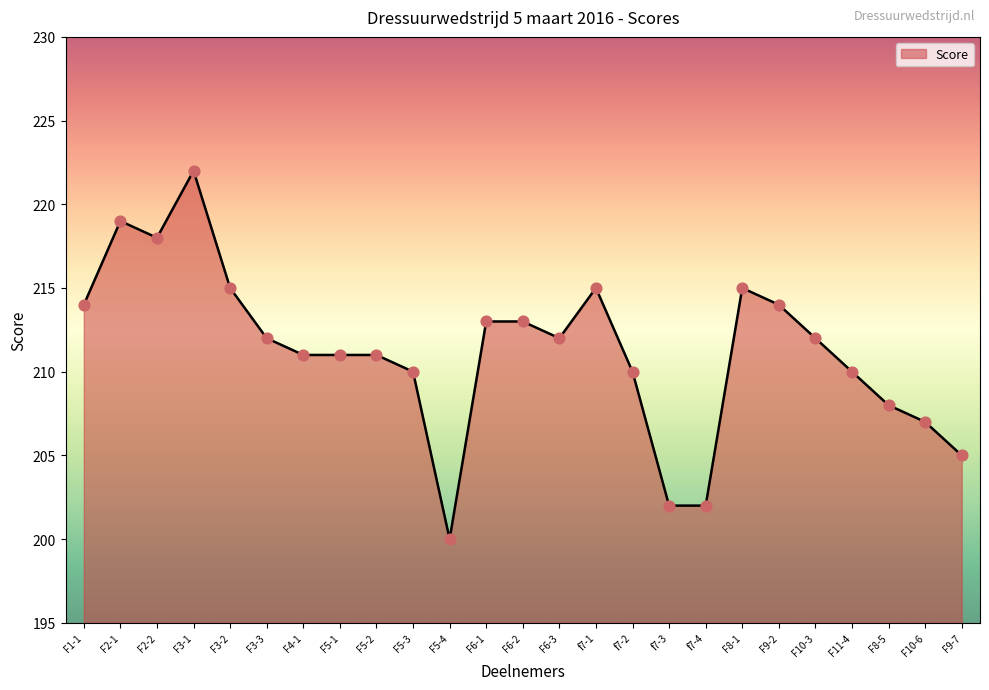

Approximately how many times larger is the value at F2-1 compared to F6-1?

1.0